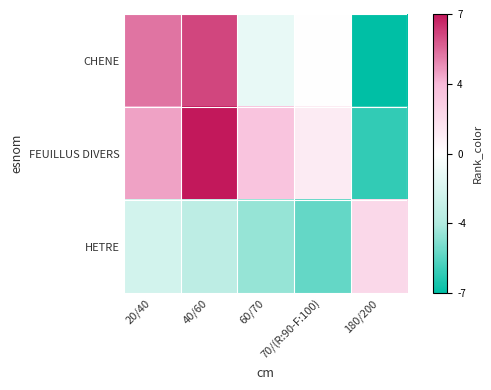

Rank the series by their maximum value, from highest to lowest.

FEUILLUS DIVERS, CHENE, HETRE